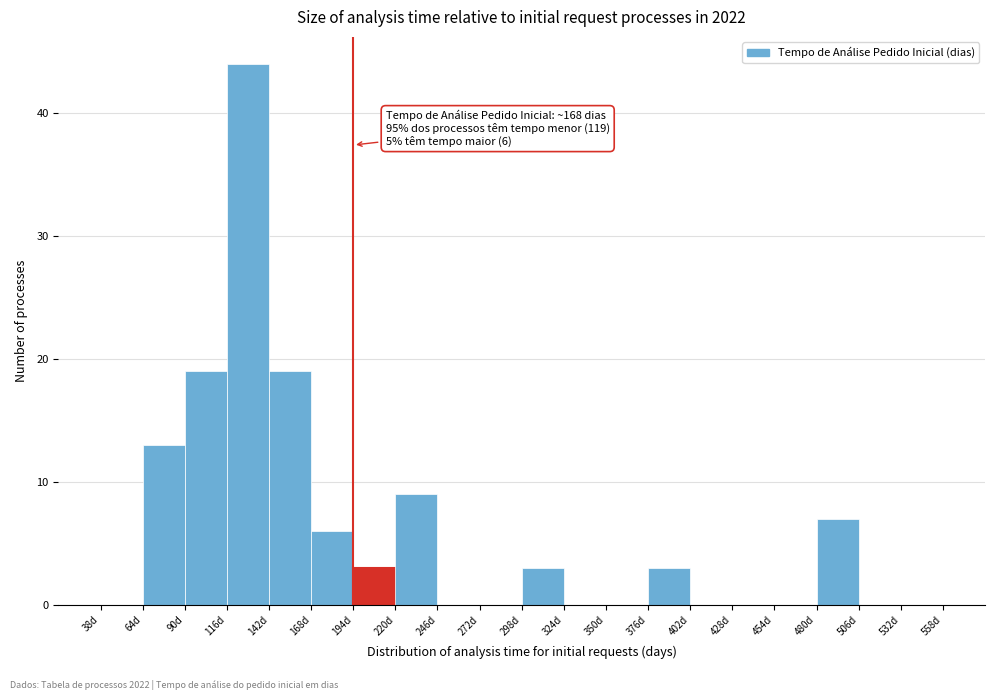

Which range on the x-axis has the tallest bar?

116 to 142